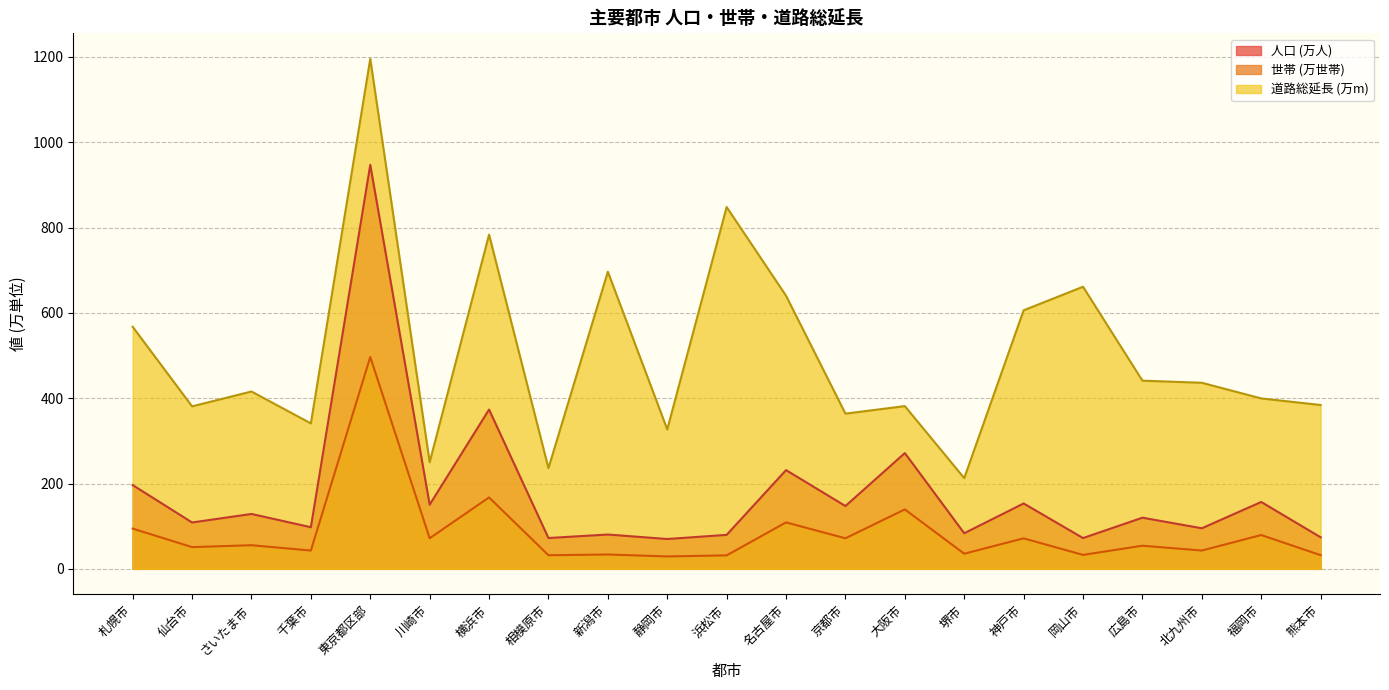

What is the difference between the maximum and minimum values in the 道路総延長 series?

982.8